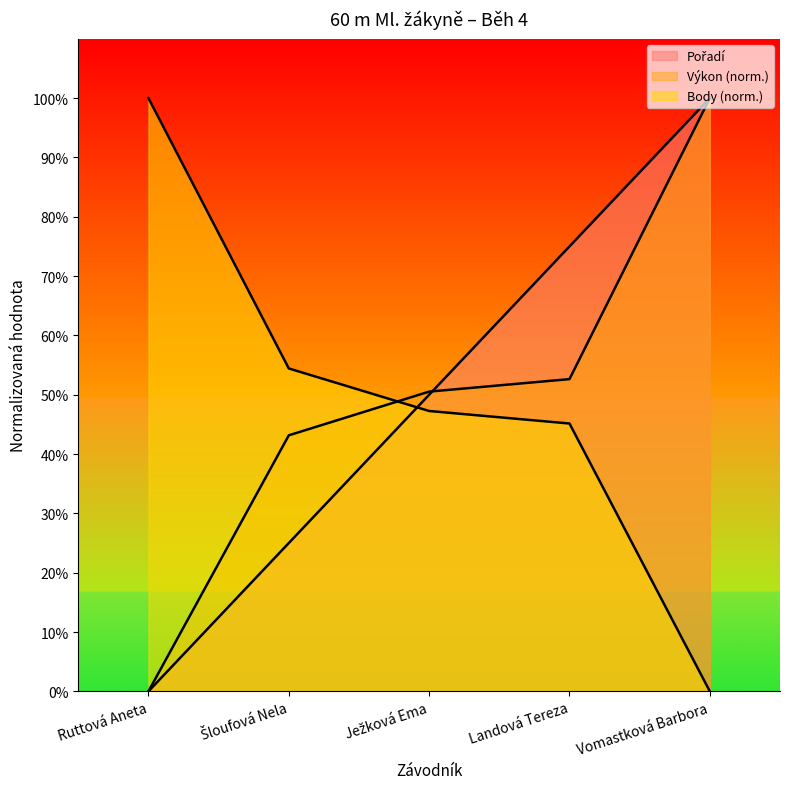

Which category has the lowest value in the Výkon series?

Ruttová Aneta